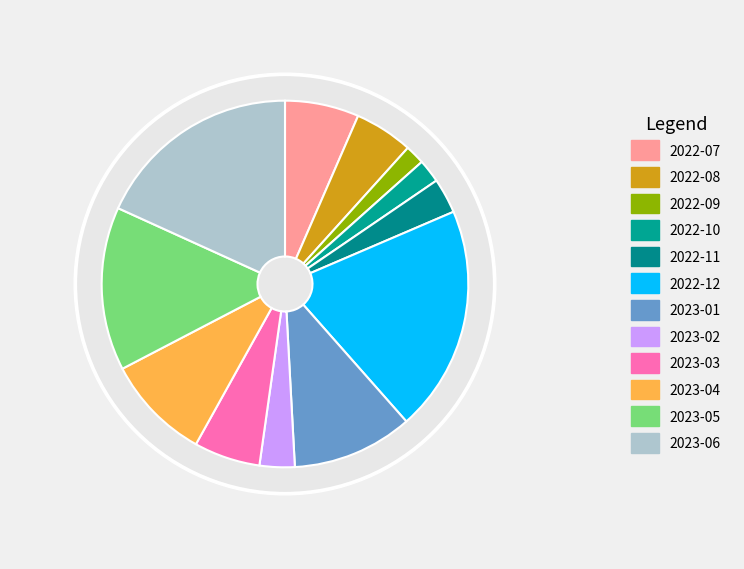

Which category has the smallest portion of the pie?

2022-09